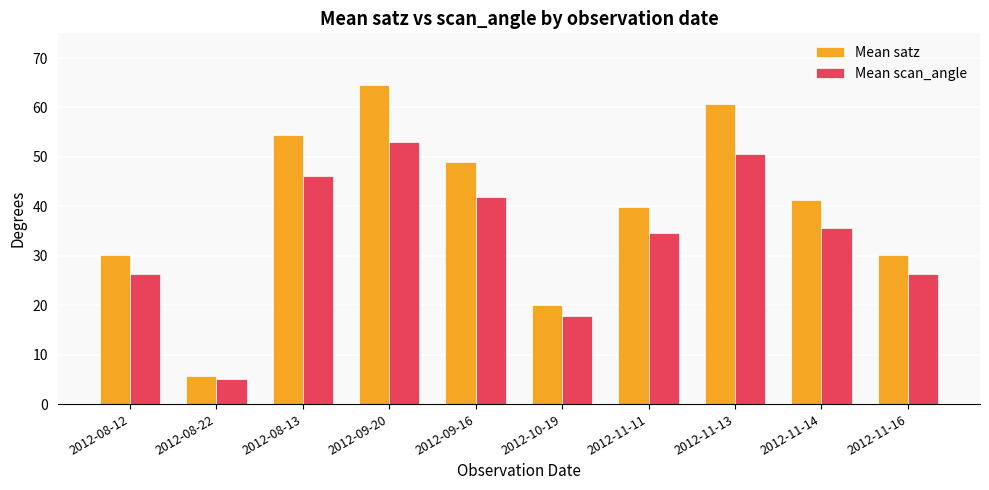

What is the difference between the Mean scan_angle values at 2012-09-16 and 2012-11-11?

7.3